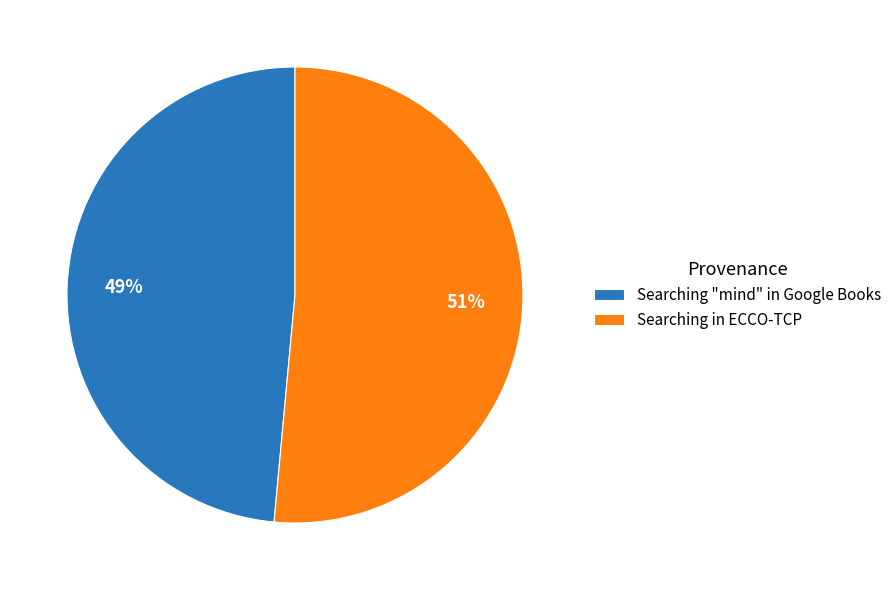

To the nearest percent, what is the average slice percentage?

50%